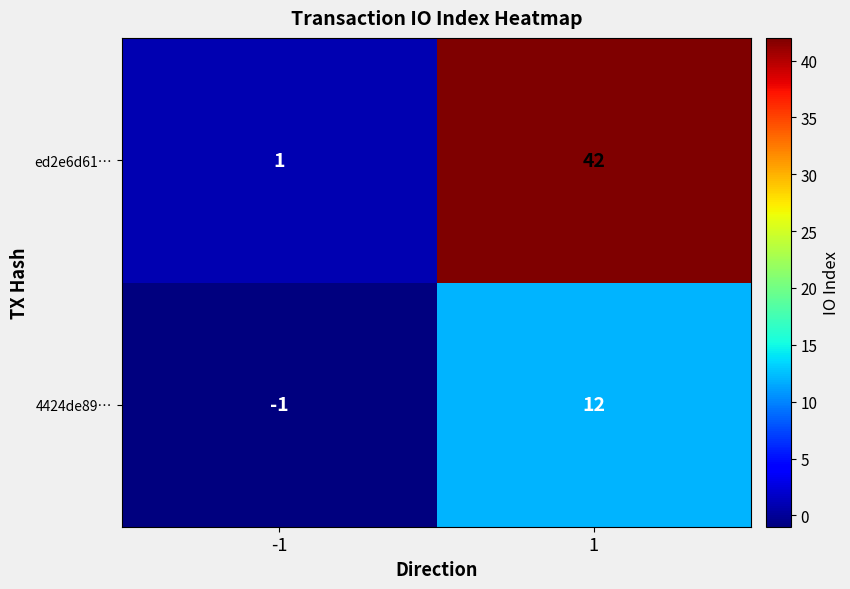

The 4424de89… series shows 12 at 1. True or false?

True